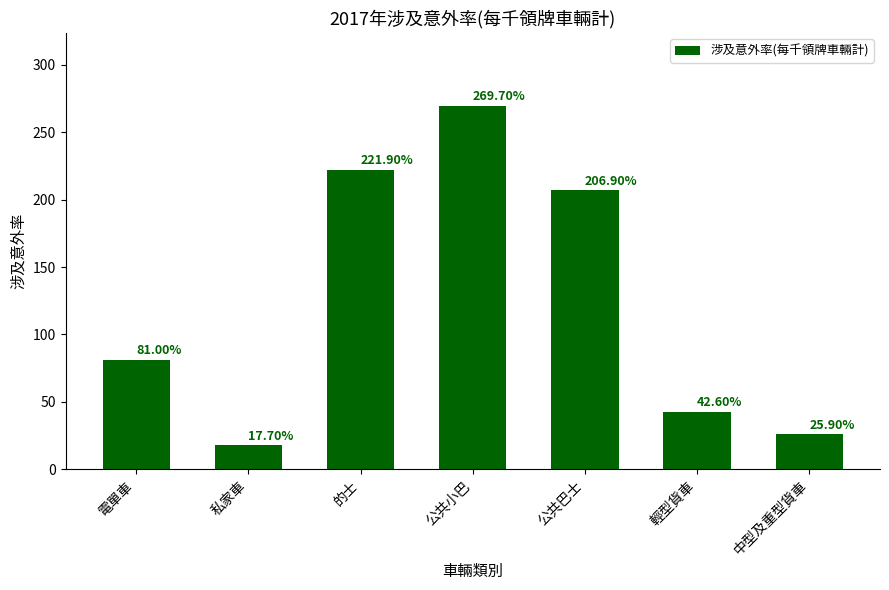

Reading left to right, what are all the values shown in this chart?

81.0	17.7	221.9	269.7	206.9	42.6	25.9